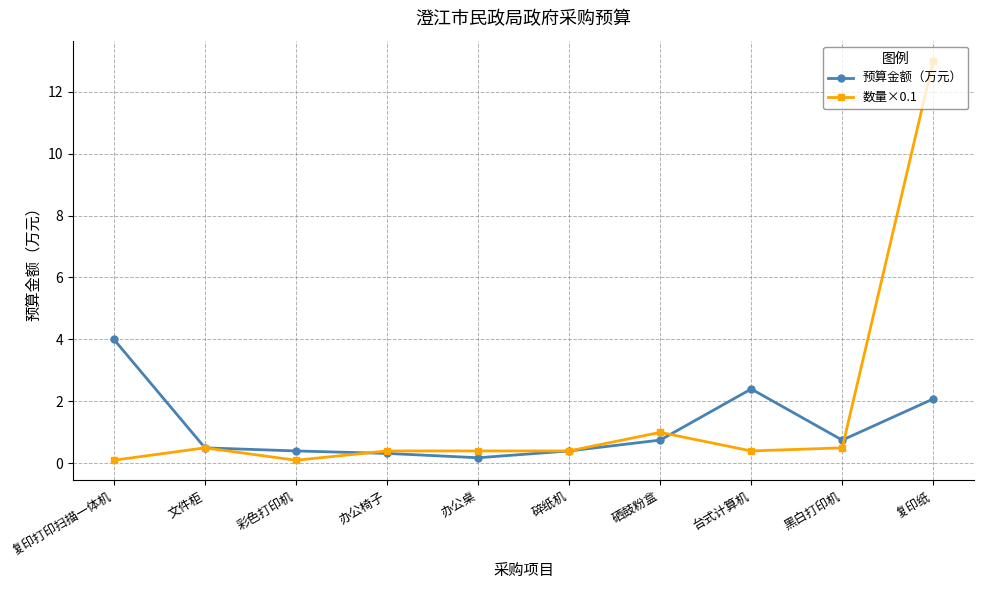

True or false: 数量×0.1 has more than 0 points higher than both neighbors.

True